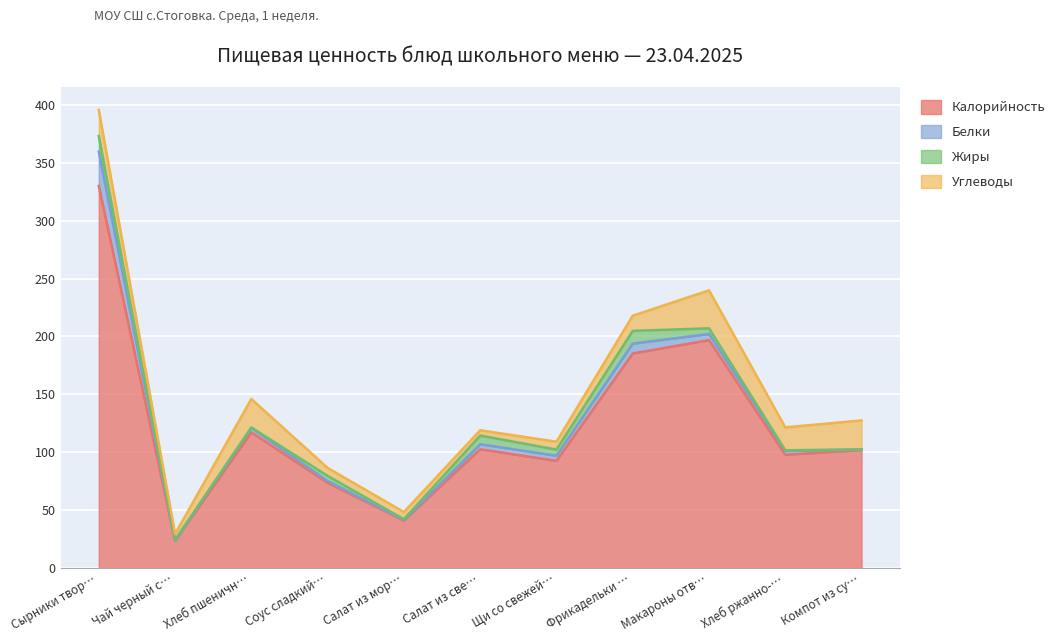

Which series has the largest total across all categories?

Калорийность